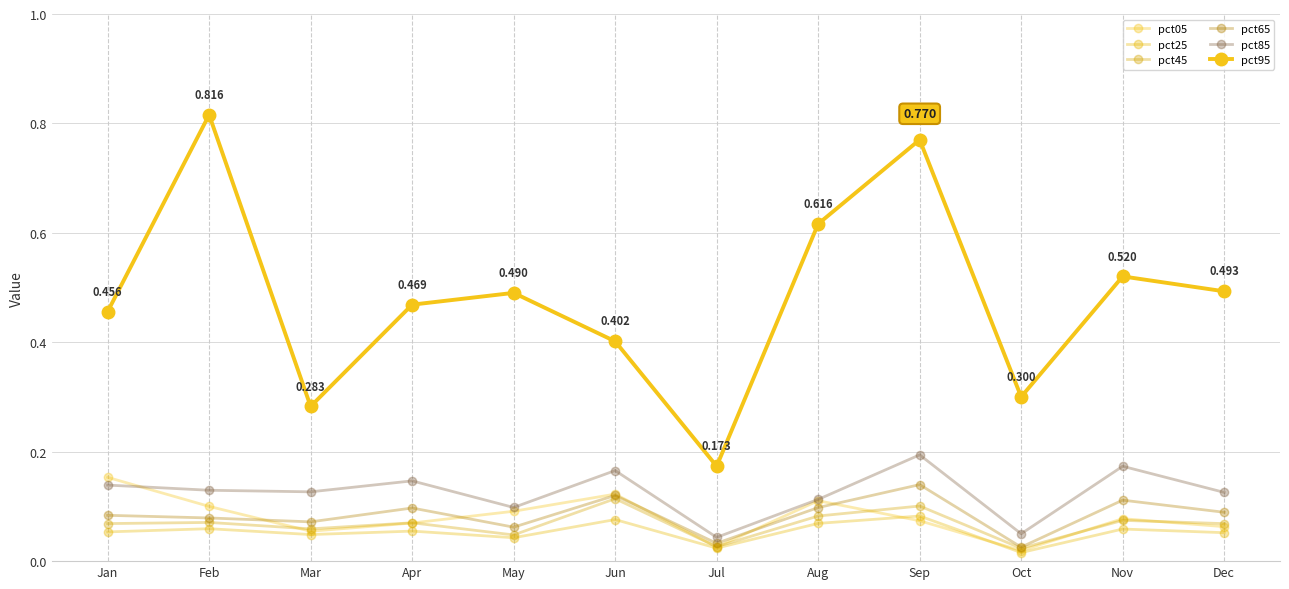

The value of pct65 at Sep is 0.2. True or false?

False